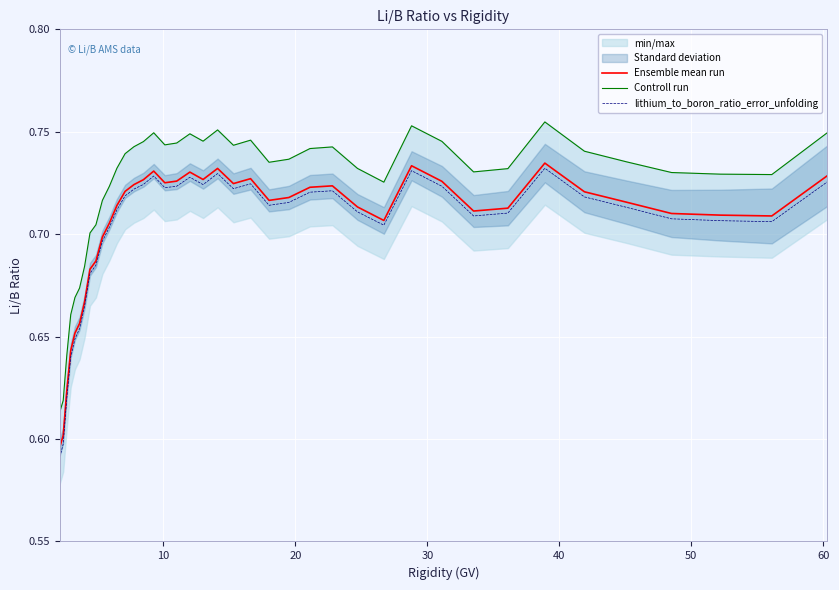

How many data points does each series have?

40